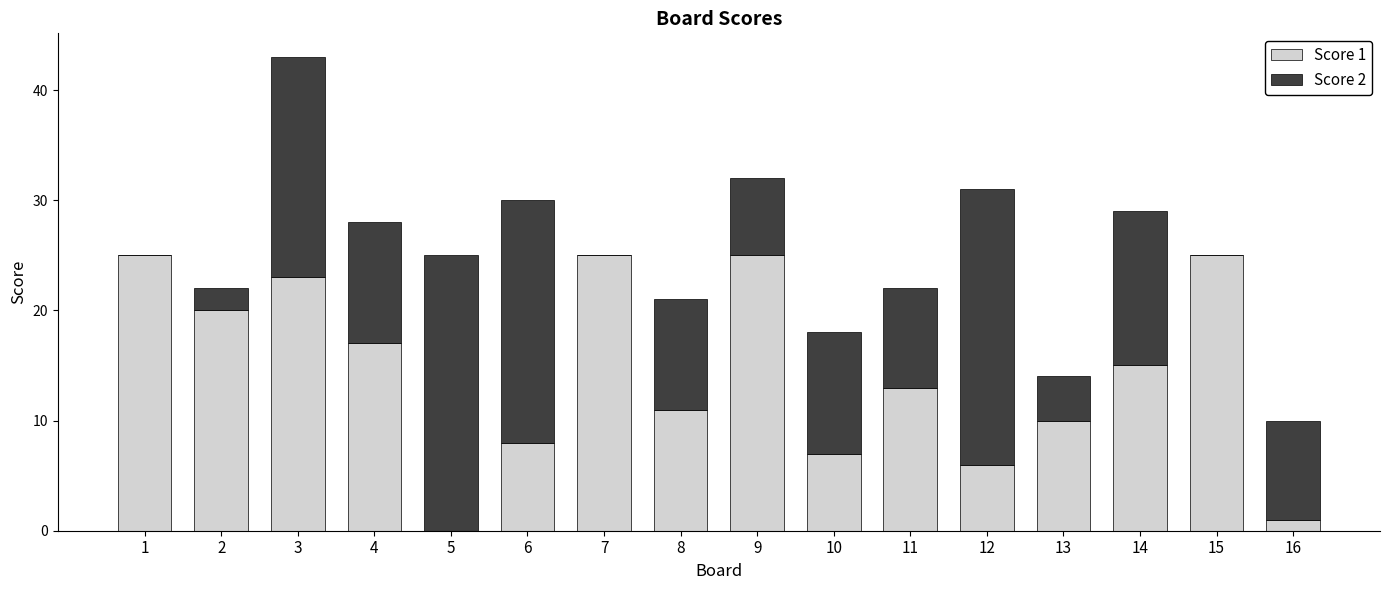

The value of Score 1 at 13 is 5. True or false?

False